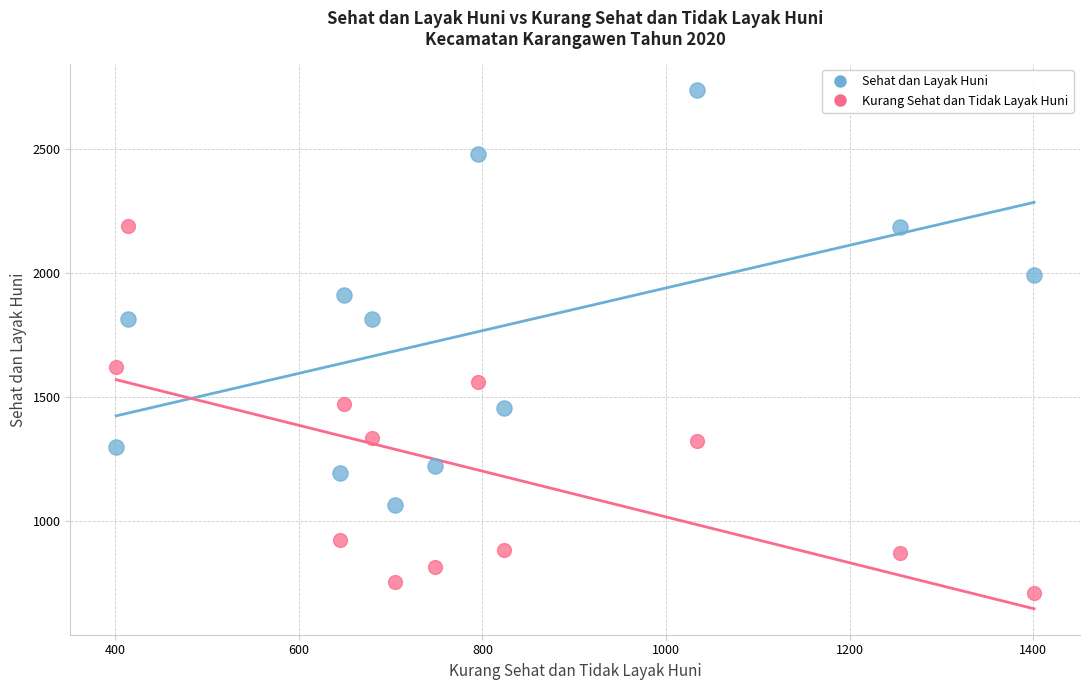

What are all the series names shown in the legend?

Sehat dan Layak Huni, Kurang Sehat dan Tidak Layak Huni